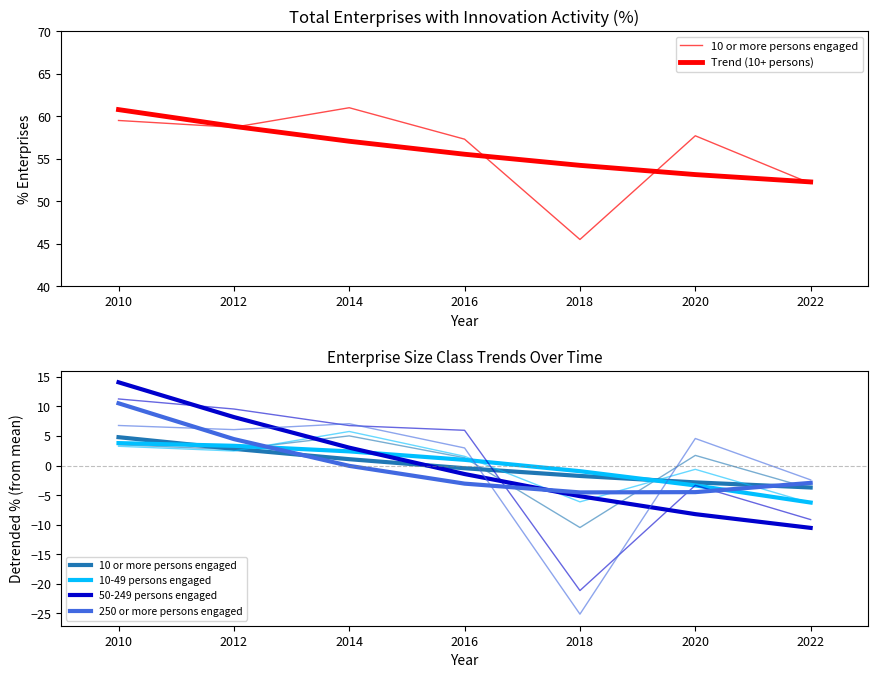

True or false: 10-49 persons engaged has more than 0 interior local peaks.

False